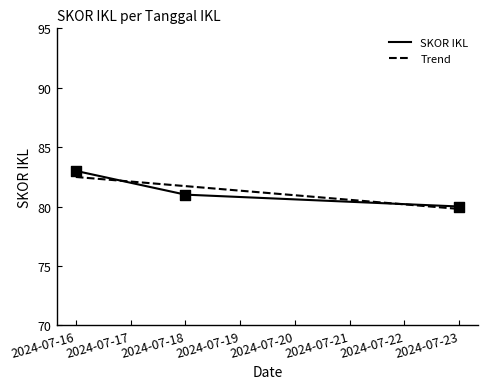

What is the change in value from 2024-07-16 to 2024-07-23?

-3